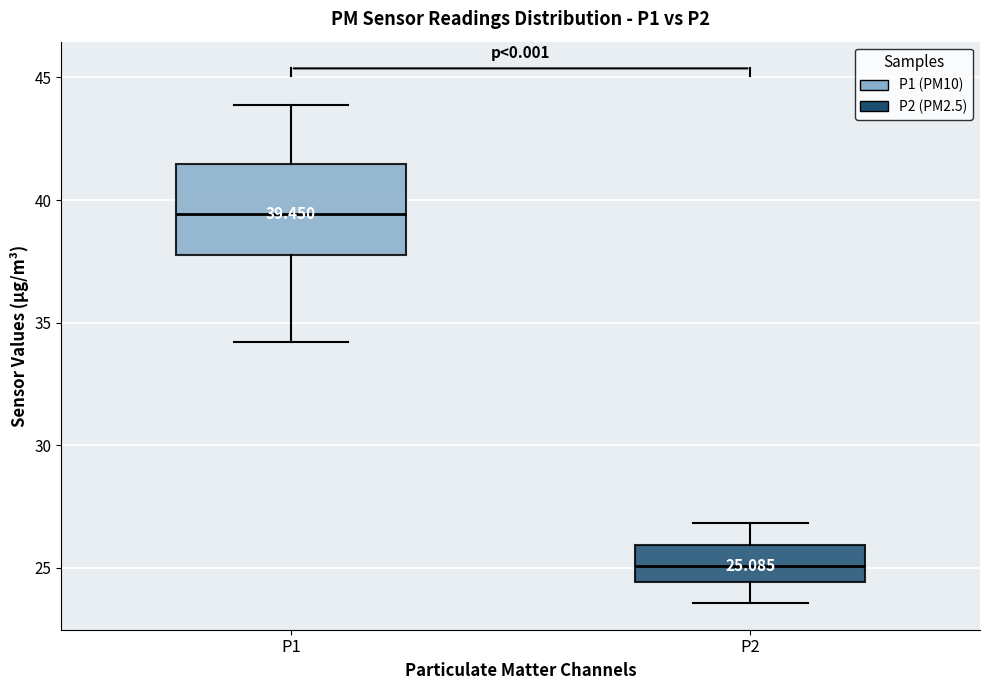

Which box has the lowest median line?

P2